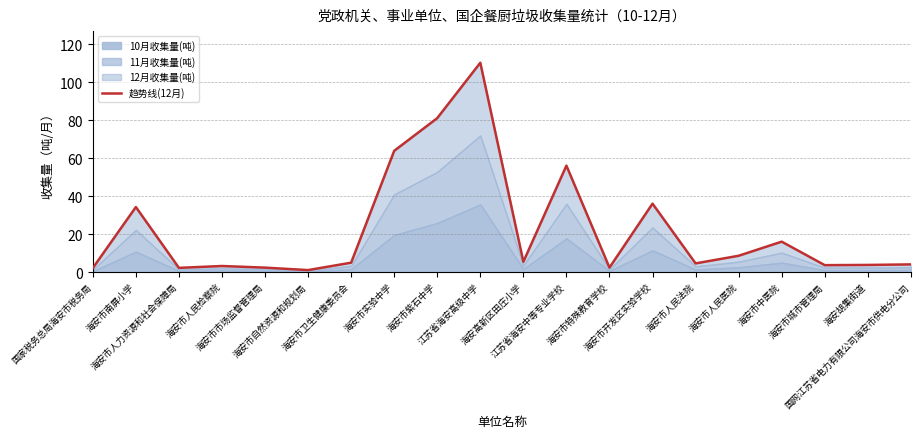

List the labels in order of value, largest first.

江苏省海安高级中学, 海安市紫石中学, 海安市实验中学, 江苏省海安中等专业学校, 海安市开发区实验学校, 海安市南屏小学, 海安市中医院, 海安市人民医院, 海安高新区田庄小学, 海安市卫生健康委员会, 海安市人民法院, 国网江苏省电力有限公司海安市供电分公司, 海安胡集街道, 海安市城市管理局, 海安市人民检察院, 海安市特殊教育学校, 海安市市场监督管理局, 海安市人力资源和社会保障局, 国家税务总局海安市税务局, 海安市自然资源和规划局